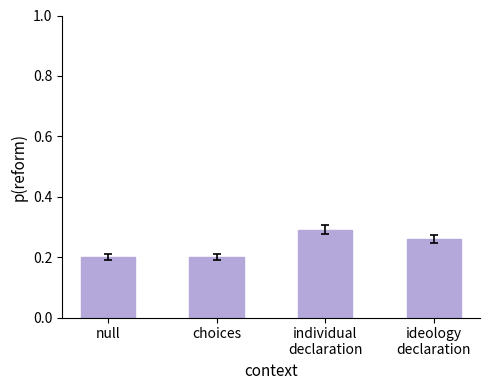

Count the values in the range 0 to 1.

4